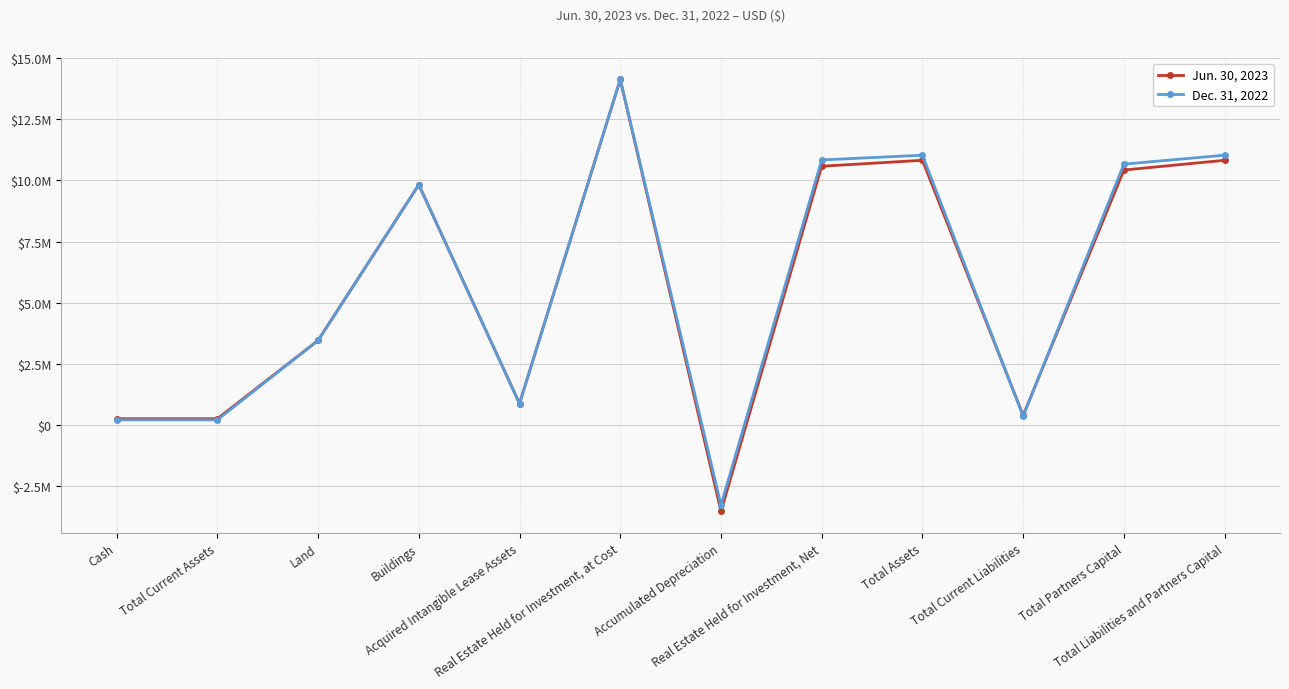

Rank the categories by Jun. 30, 2023 value from lowest to highest.

Accumulated Depreciation, Cash, Total Current Assets, Total Current Liabilities, Acquired Intangible Lease Assets, Land, Buildings, Total Partners Capital, Real Estate Held for Investment, Net, Total Assets, Total Liabilities and Partners Capital, Real Estate Held for Investment, at Cost